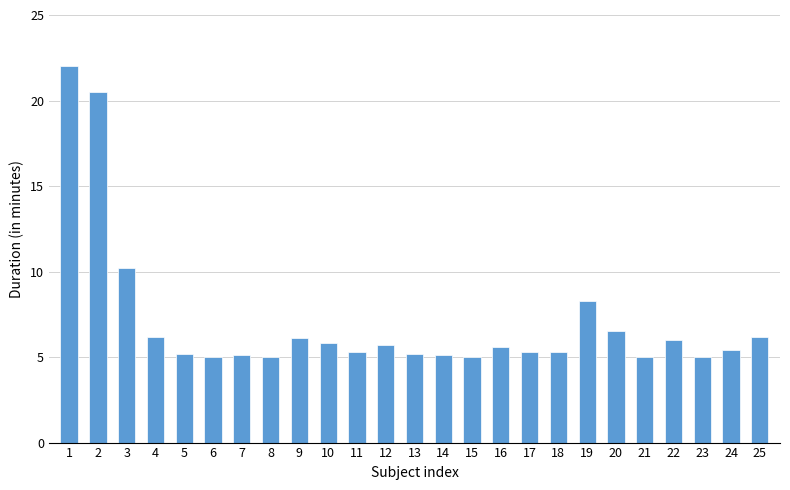

The chart shows a value of 4.3 at 2. True or false?

False